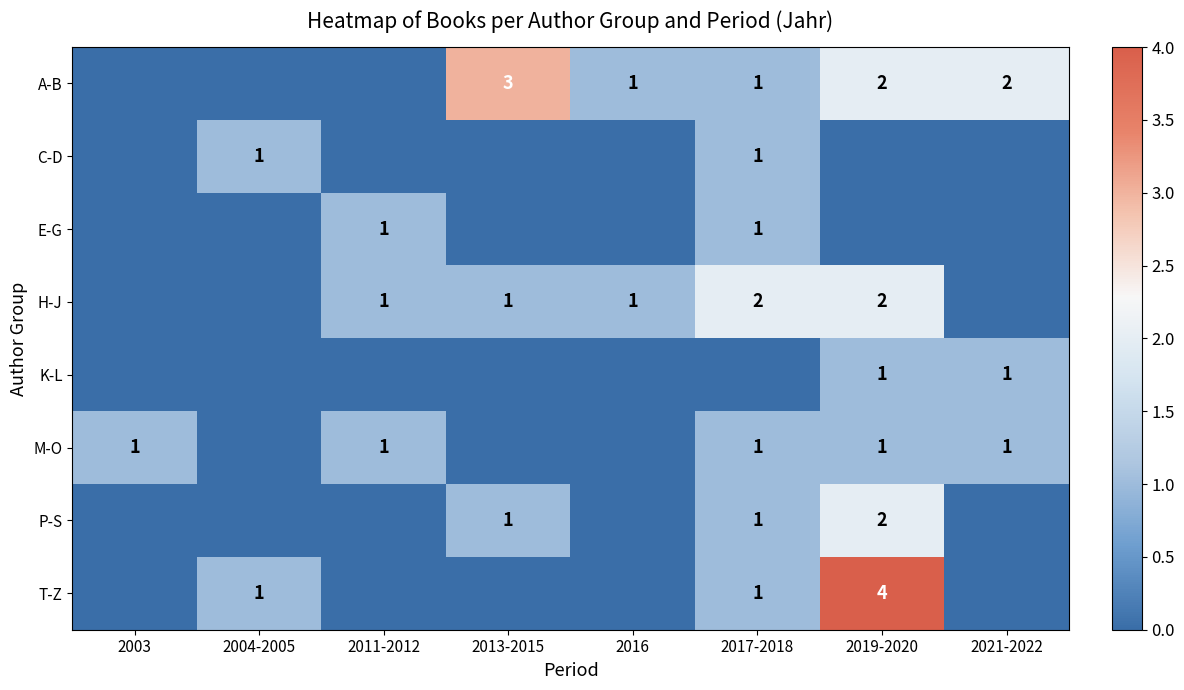

The M-O series shows 1 at 2003. True or false?

True